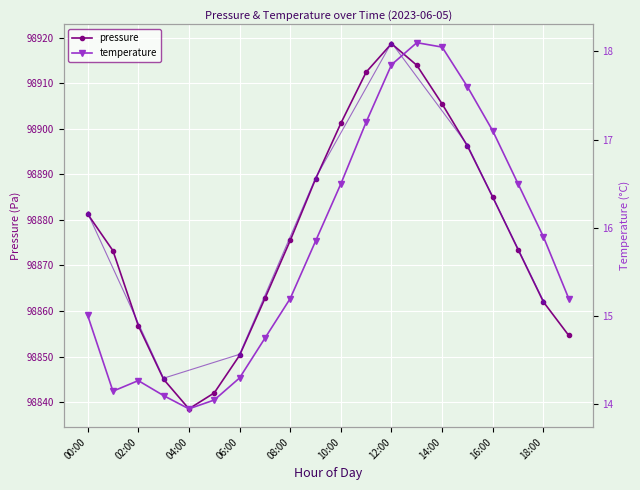

Does the chart display data point markers on the line(s)?

Yes